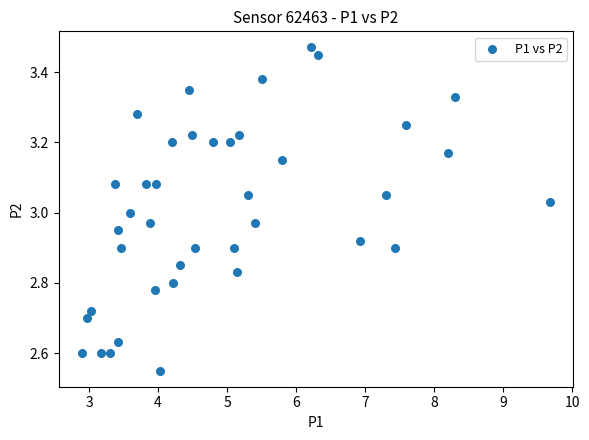

What is the range of Y values (max minus min)?

0.9